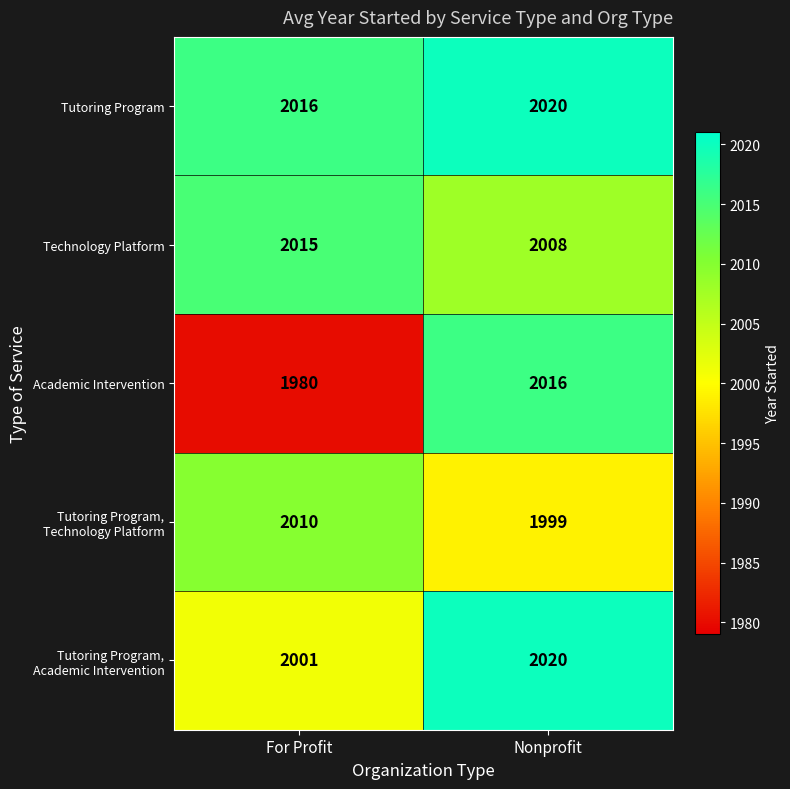

Which category has the lowest value across all series?

For Profit